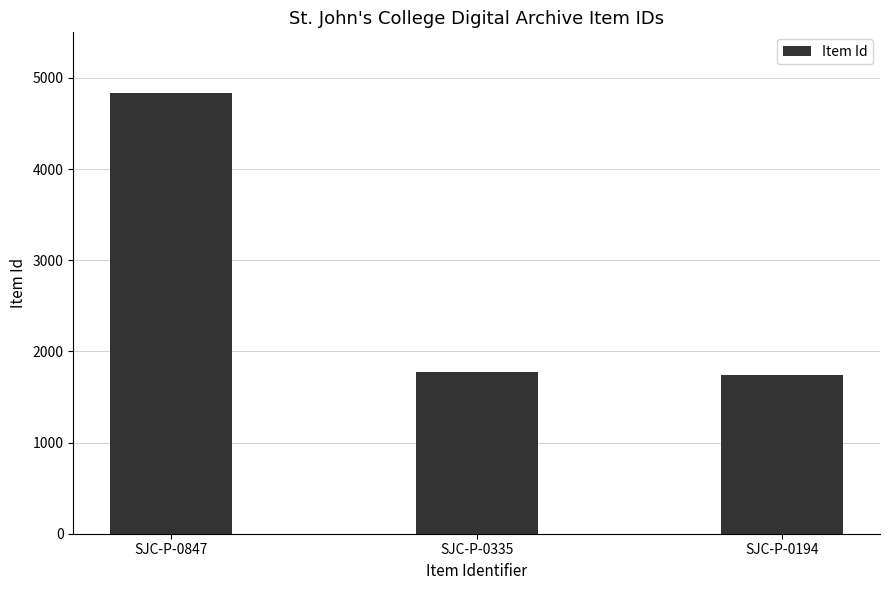

What is the difference between the maximum and minimum values?

3088